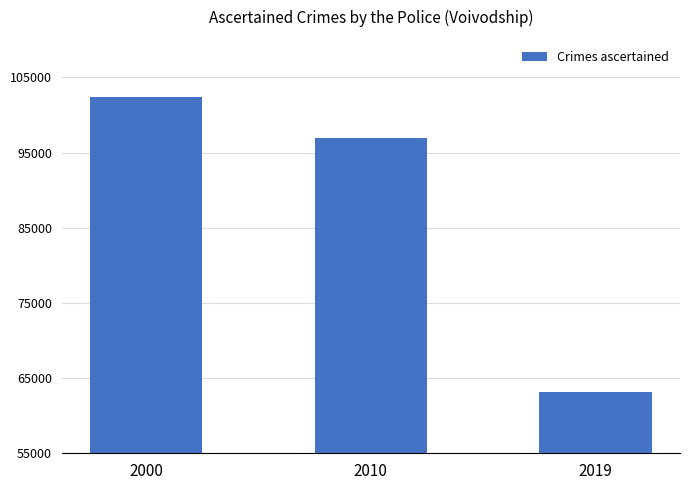

How many data points are less than 96929?

1